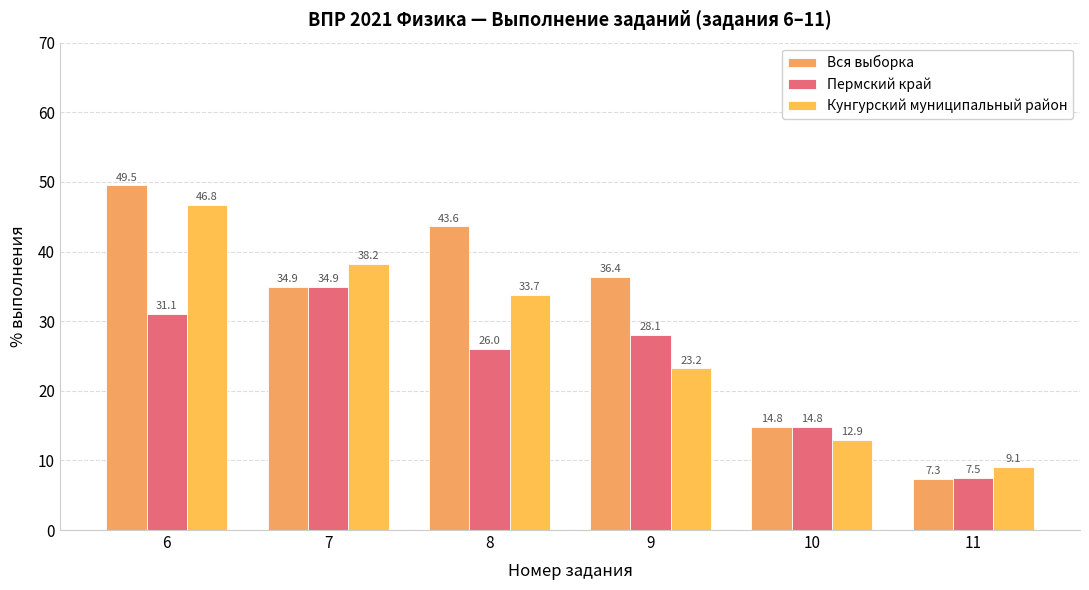

Count the number of data series in this chart.

3